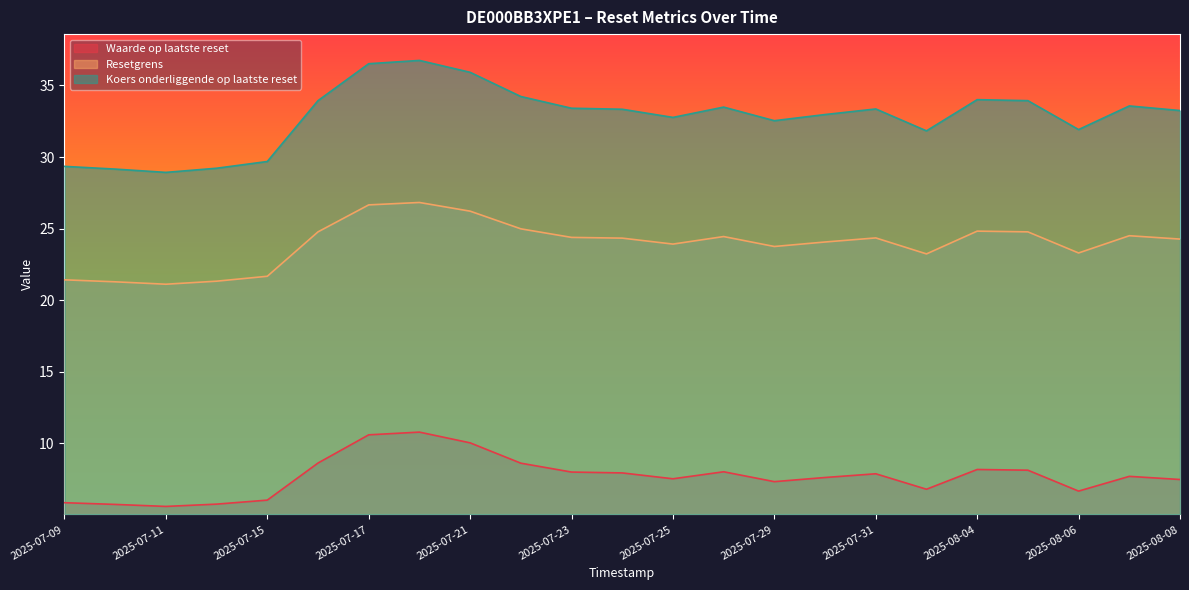

Is the value of Koers onderliggende op laatste reset at 2025-07-10 greater than the value of Waarde op laatste reset at 2025-07-24?

Yes